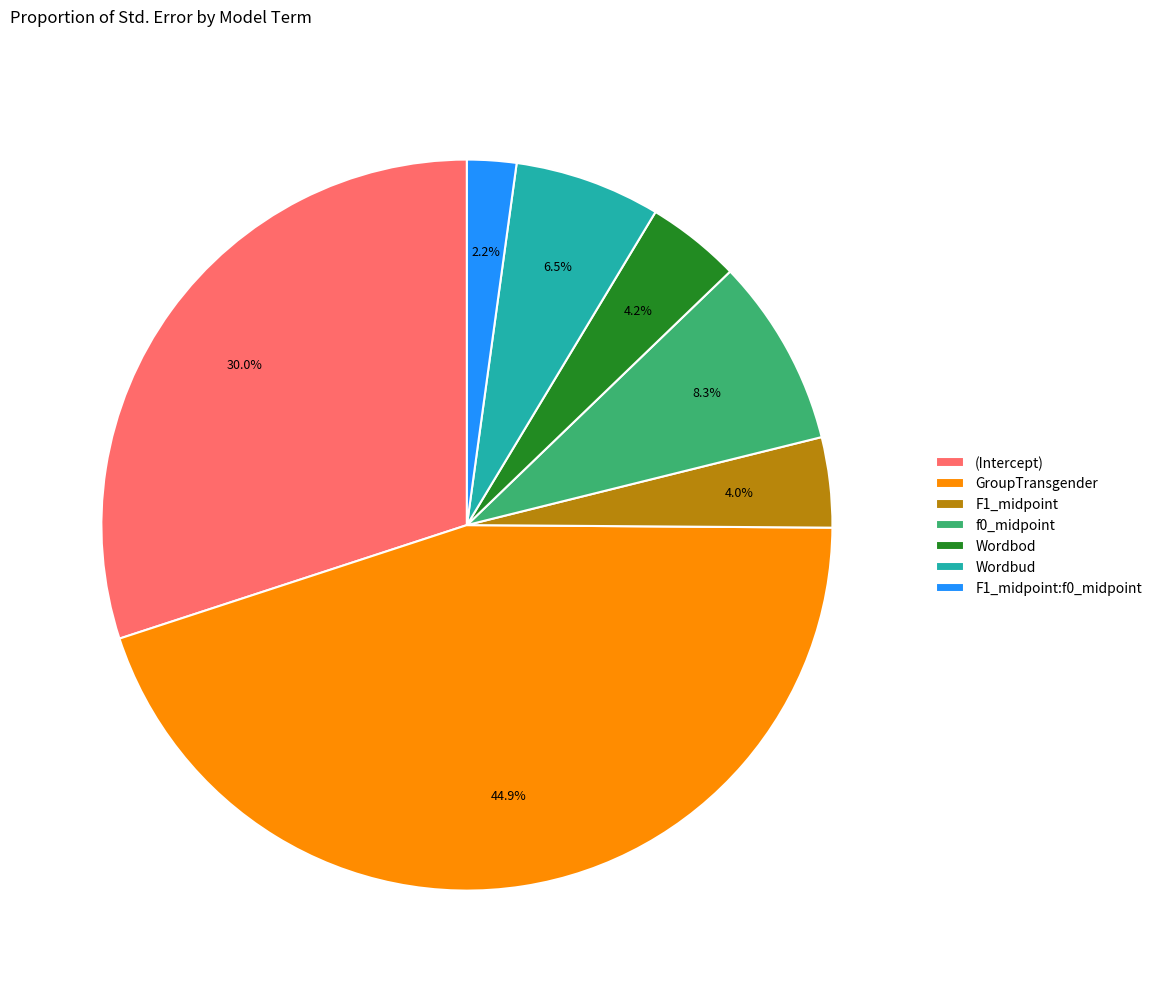

To the nearest percent, what percentage of the pie is f0_midpoint?

8%